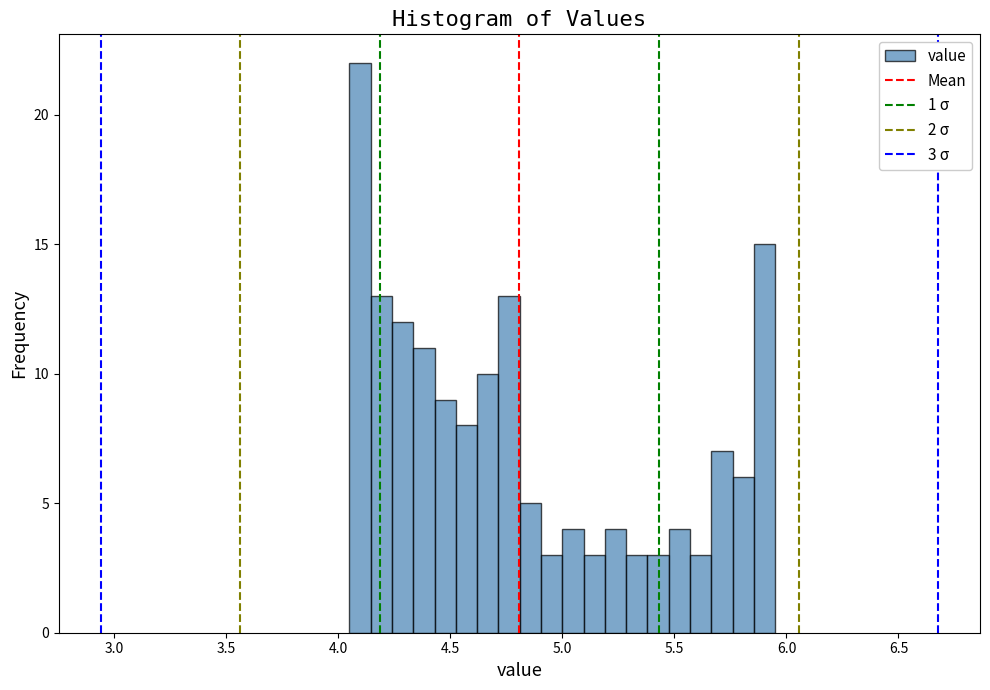

Read against the x-axis, roughly where is the centre of the tallest bar?

4.10